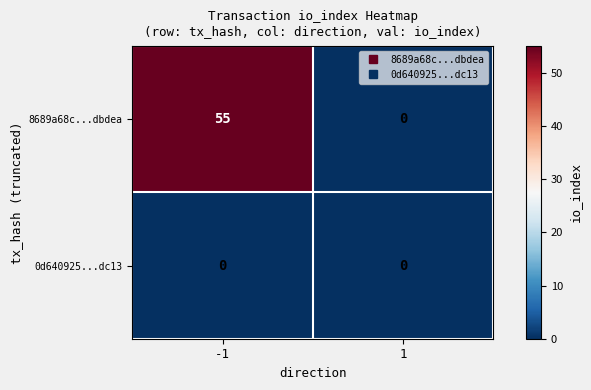

What is the spread (max minus min) of values at -1?

55